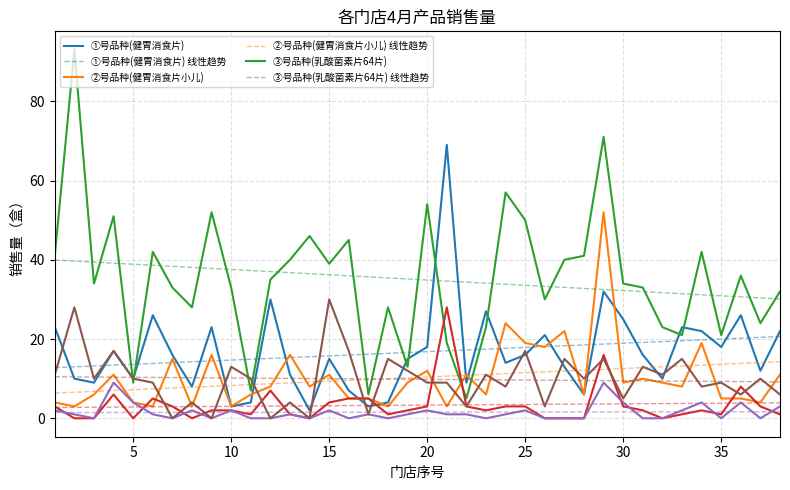

What is the maximum value shown in the chart?

93.0